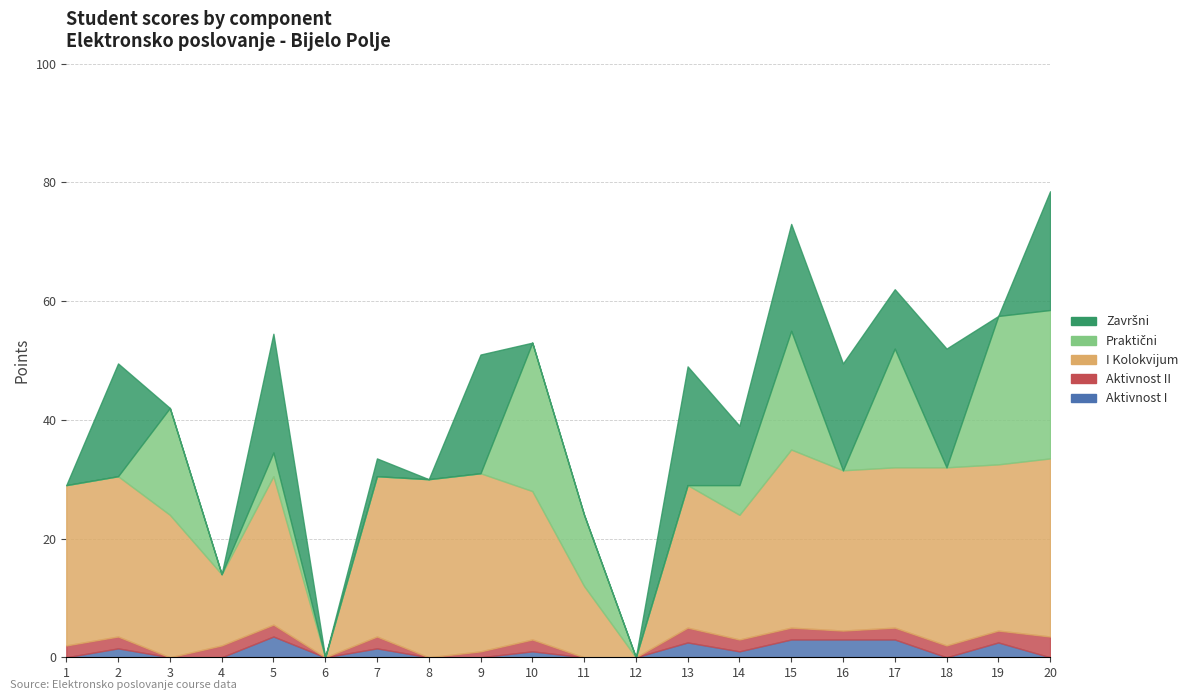

Where is the first local minimum for I Kolokvijum?

4